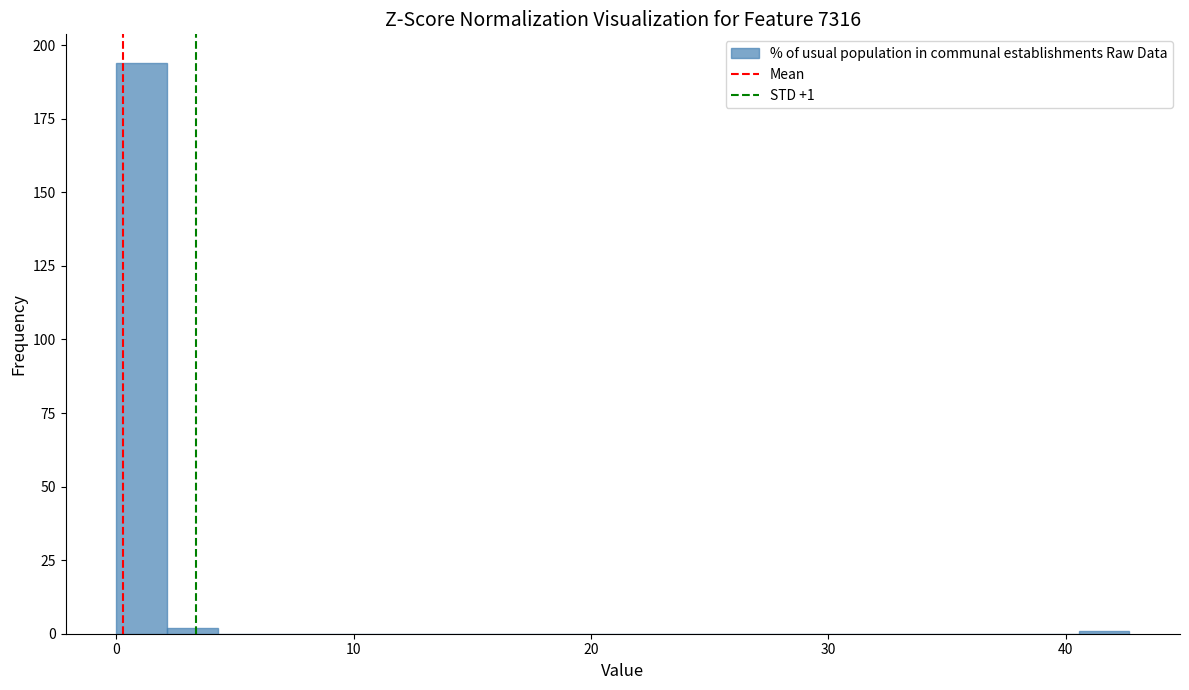

Around what value on the x-axis is the tallest bar? Give the approximate position of its centre, as read against the axis.

1